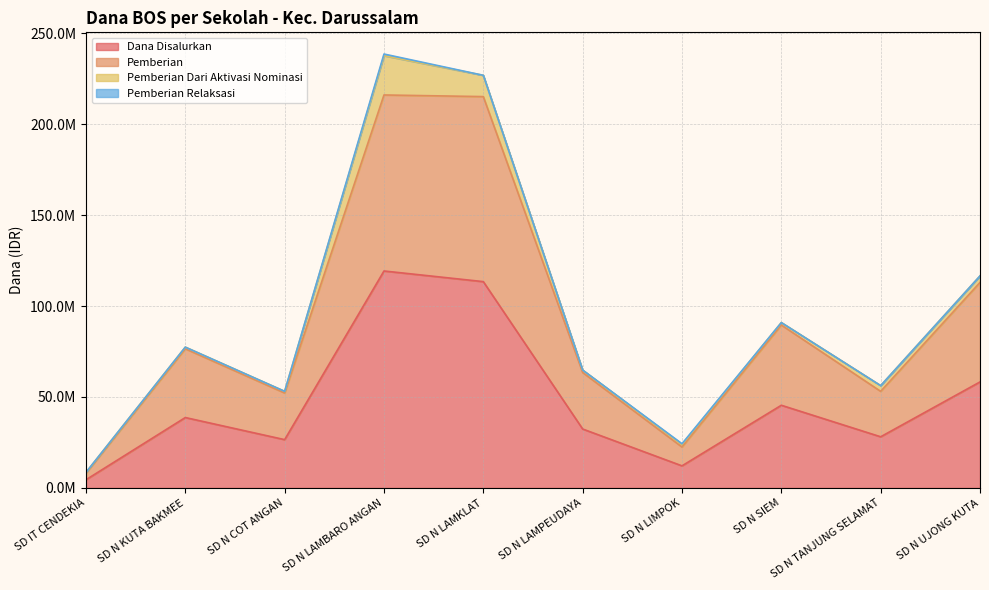

What is the sum of the Pemberian values at SD N LAMPEUDAYA and SD N LAMBARO ANGAN?

279450000